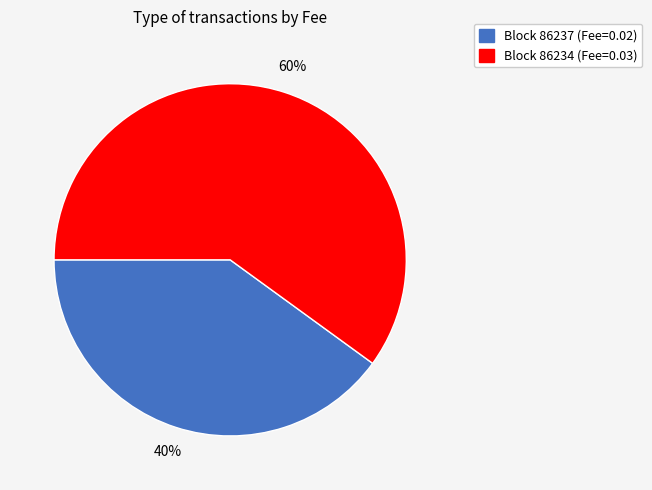

Count the number of slices in the pie.

2